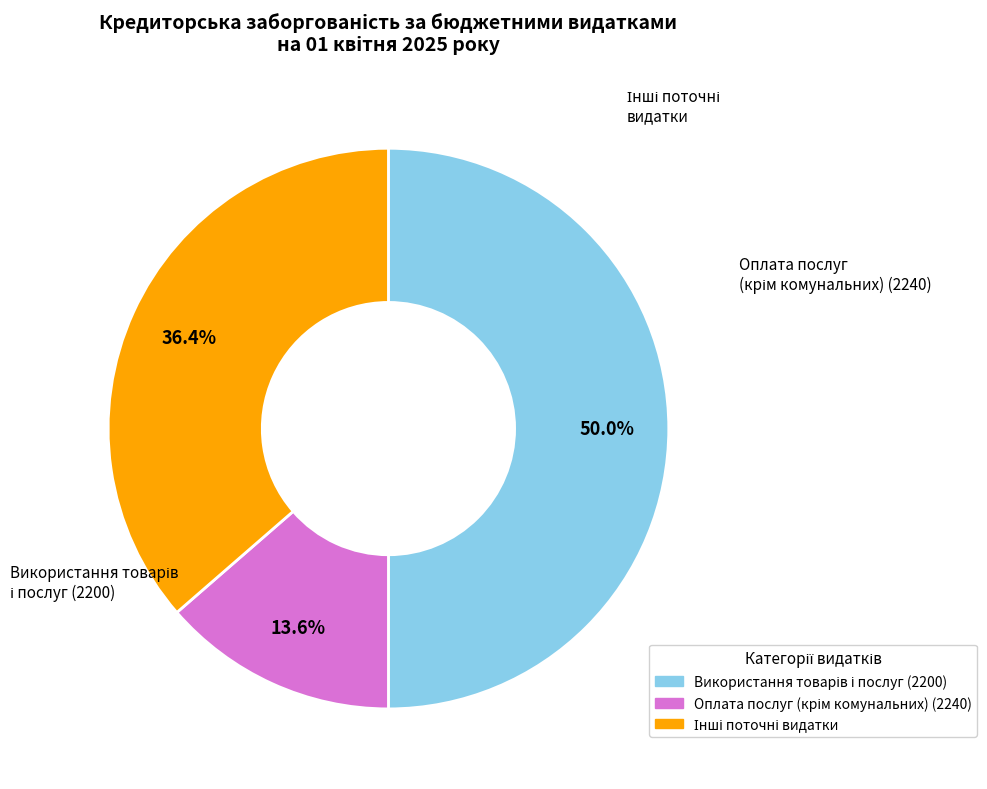

Combined, do Оплата послуг (крім комунальних) (2240) and Використання товарів і послуг (2200) account for over 50%?

Yes